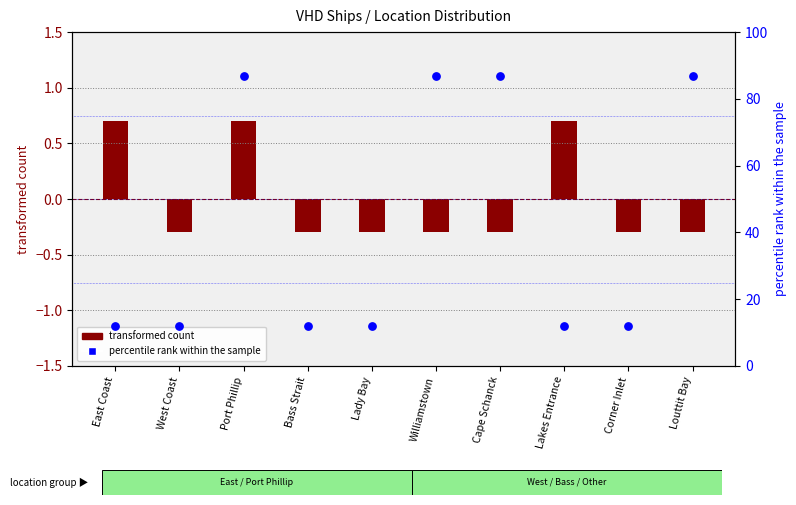

What is the total value across all series at Williamstown?

86.7